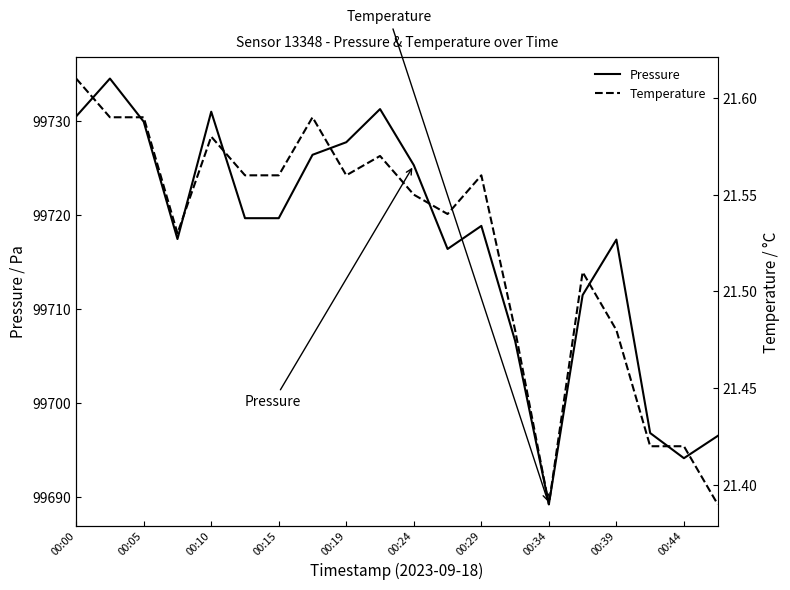

What is the difference between the highest and lowest values at 13?

99685.2